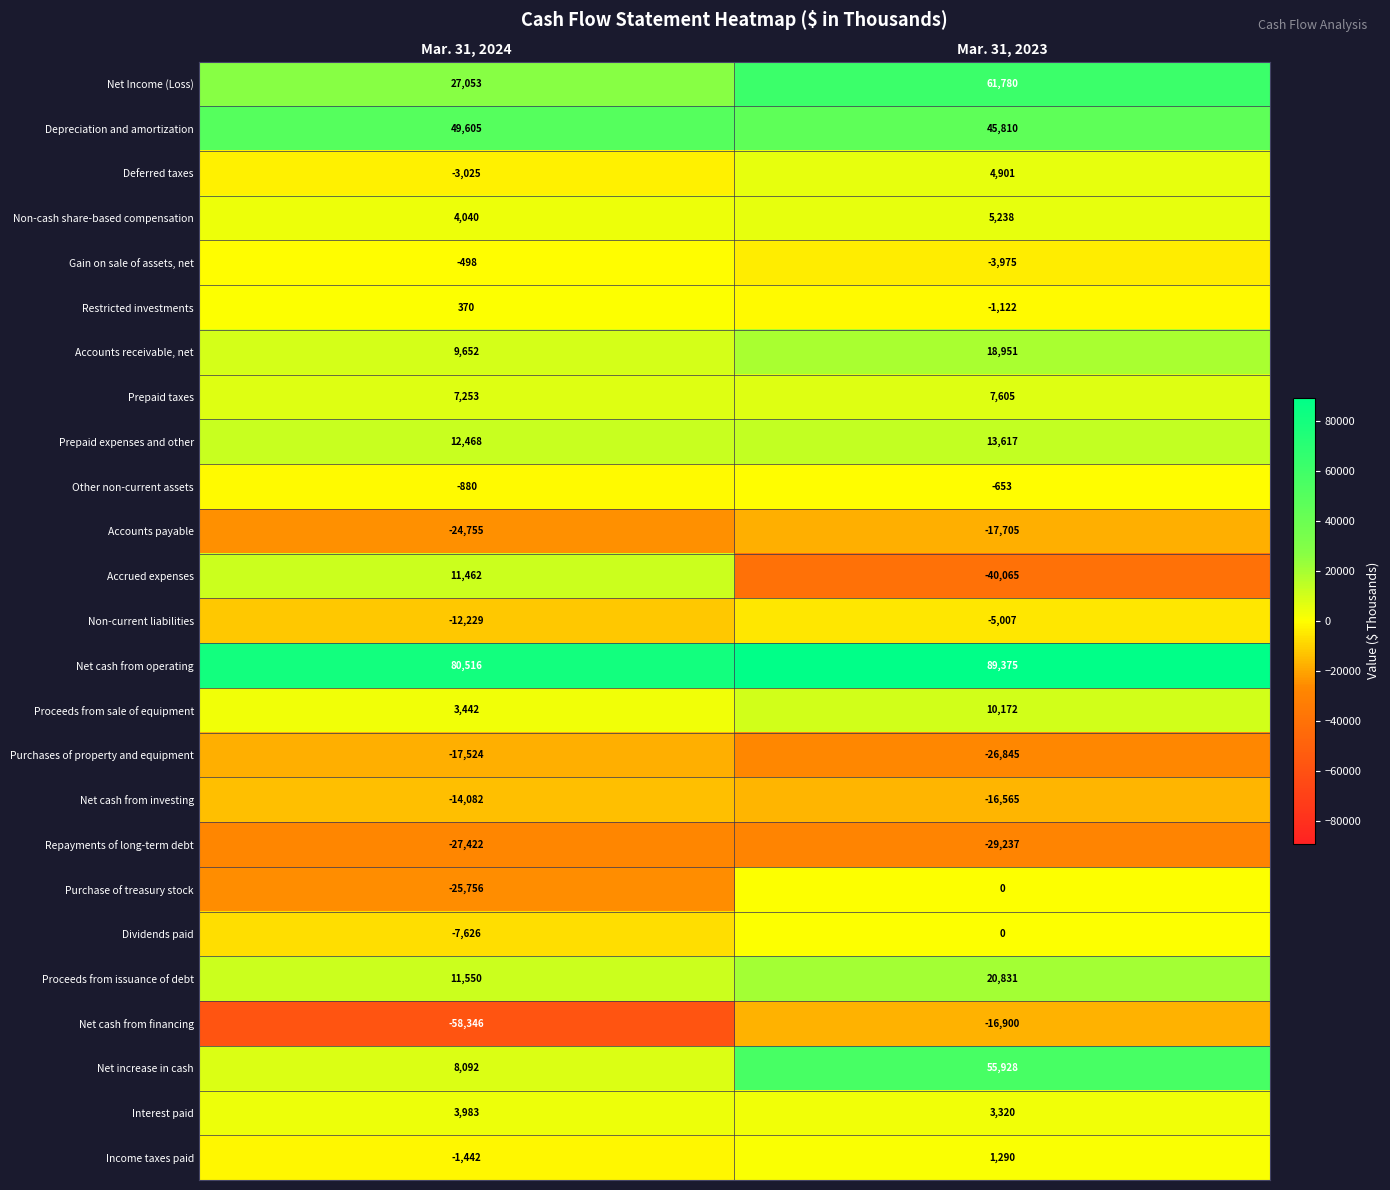

Which series has the largest total across all categories?

Net cash from operating